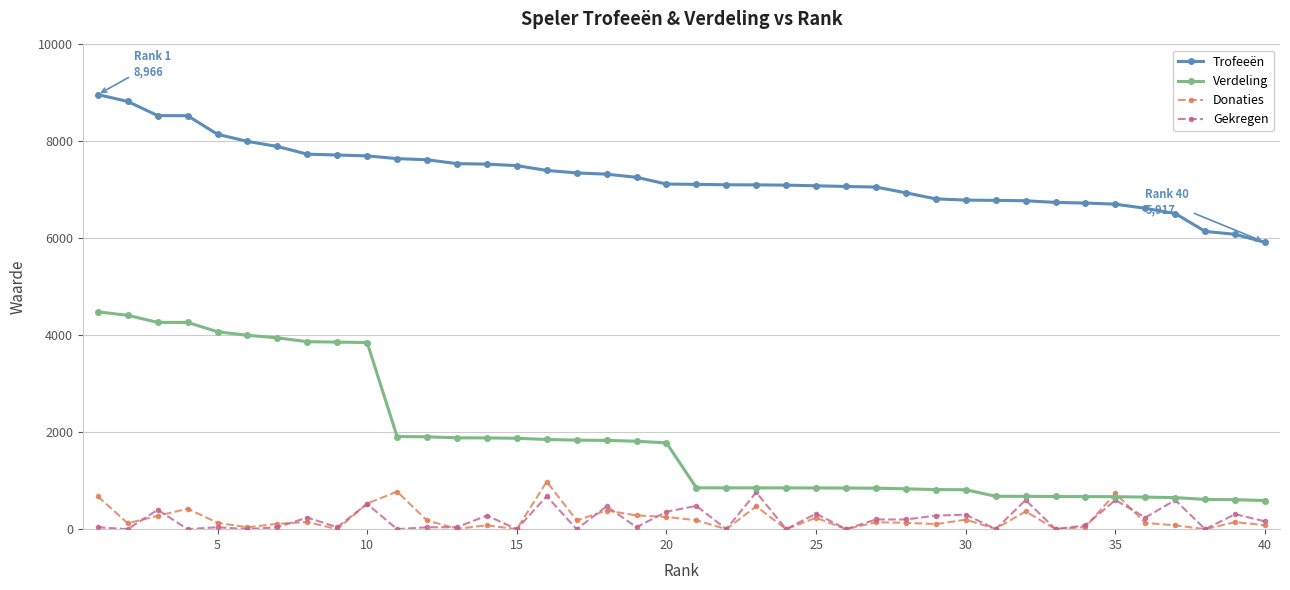

What is the maximum value for Trofeeën?

8966